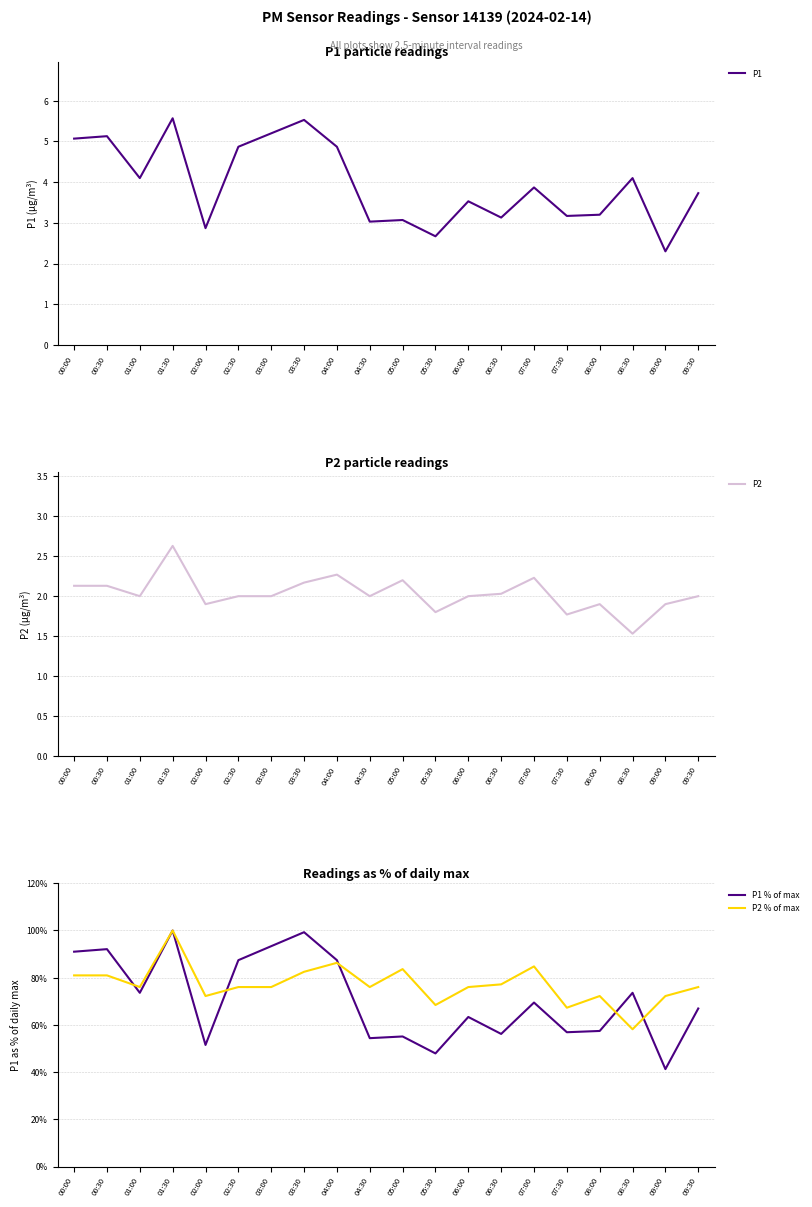

What position from the right is 02:00?

16